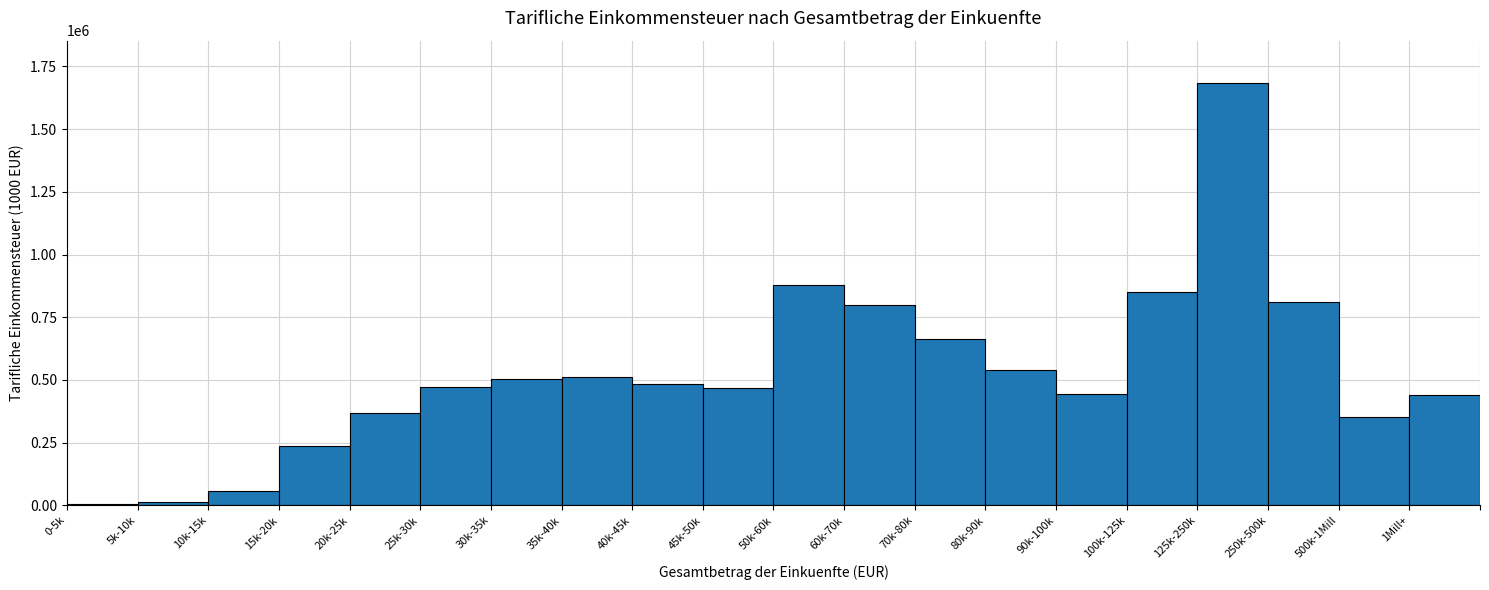

What is the sum of all values?

10581011